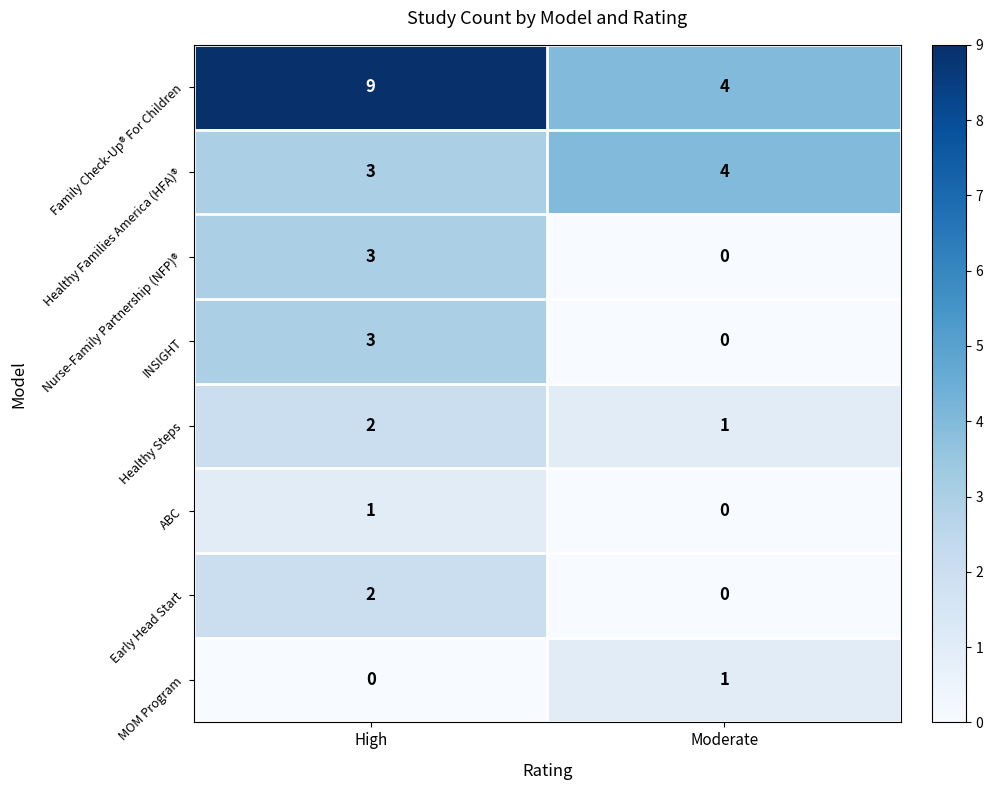

At how many categories does at least one series exceed 7?

1